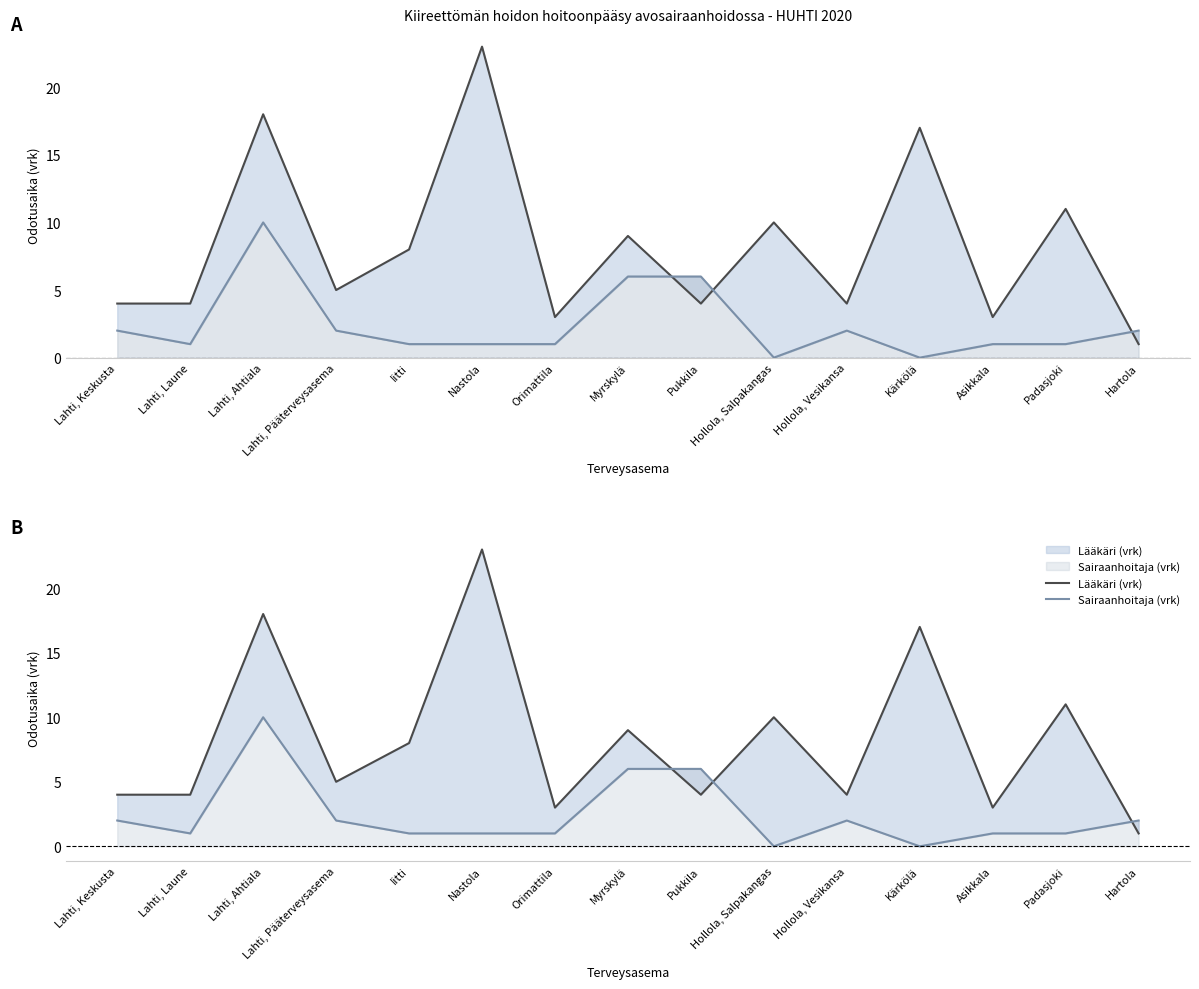

Read the Lääkäri (vrk) value at Asikkala.

3